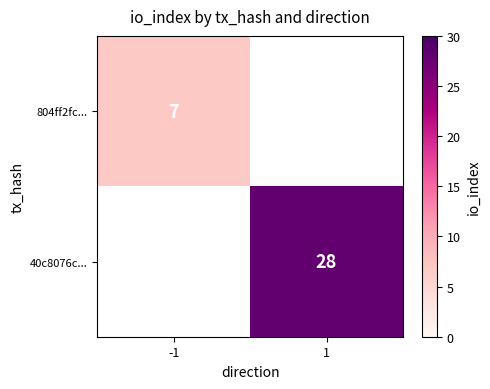

Which label corresponds to the smallest value in the chart?

-1